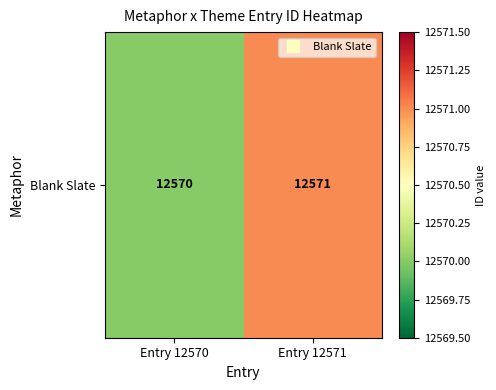

List the labels in order of value, smallest first.

Entry 12570, Entry 12571